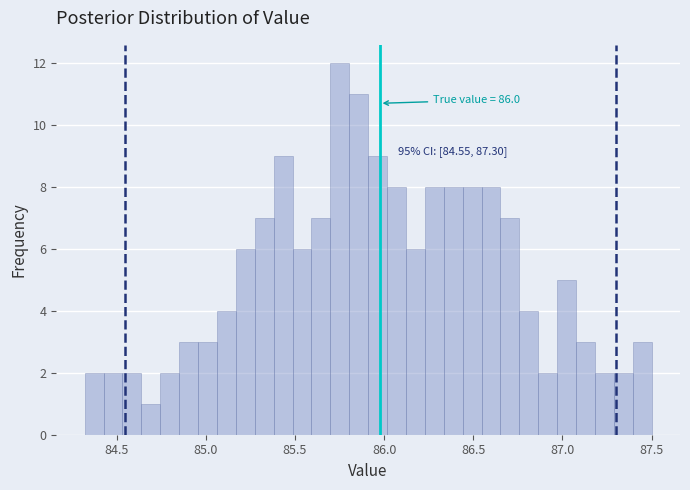

Read against the x-axis, roughly where is the centre of the tallest bar?

85.75